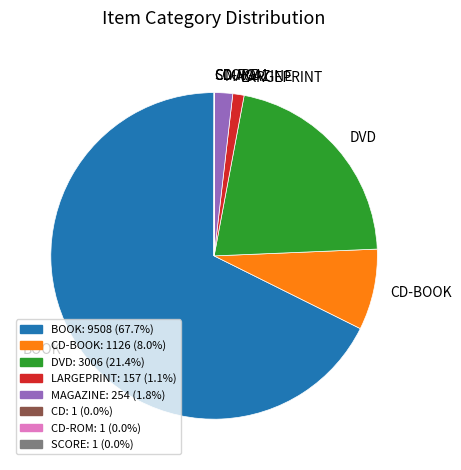

Does BOOK account for over 50% of the chart?

Yes